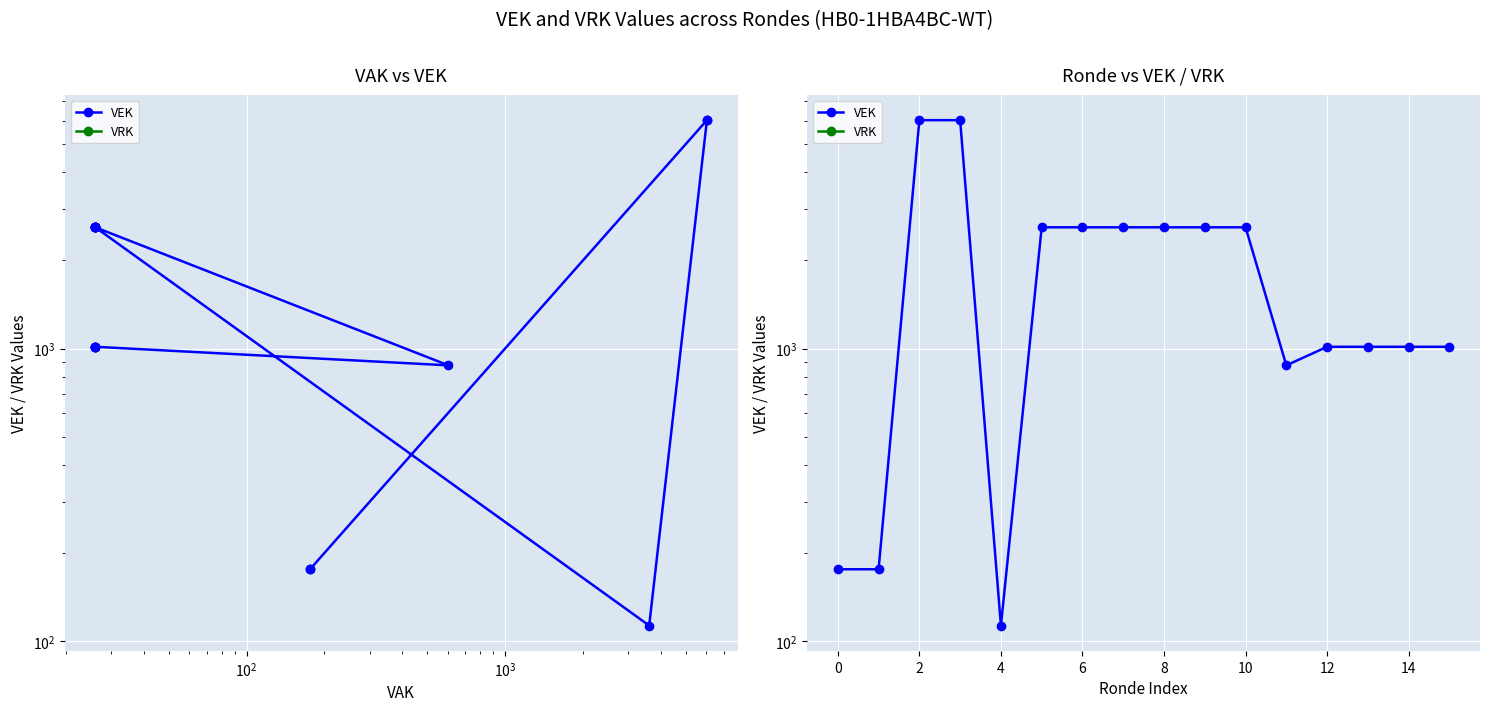

What is the minimum value for VEK?

113